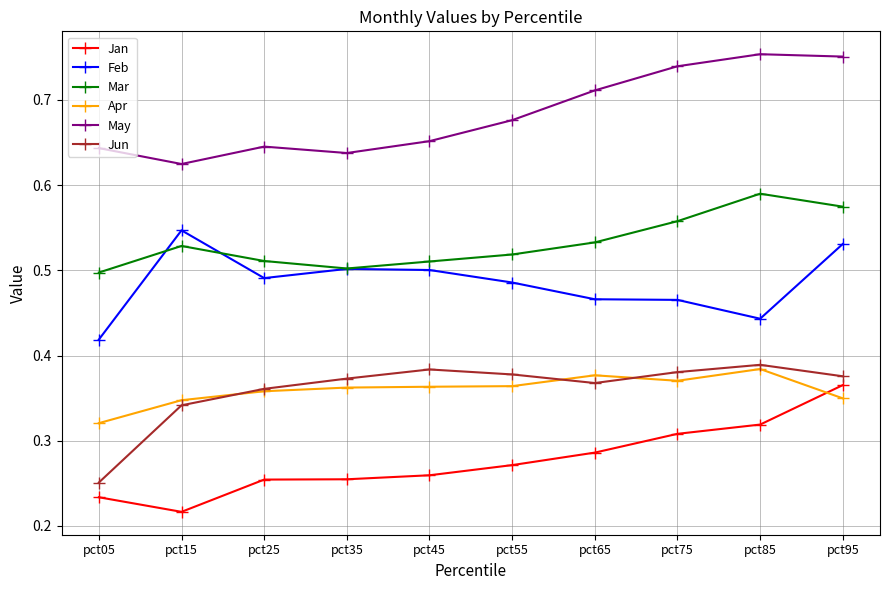

Is the value of Jan at pct45 greater than the value of Jun at pct55?

No